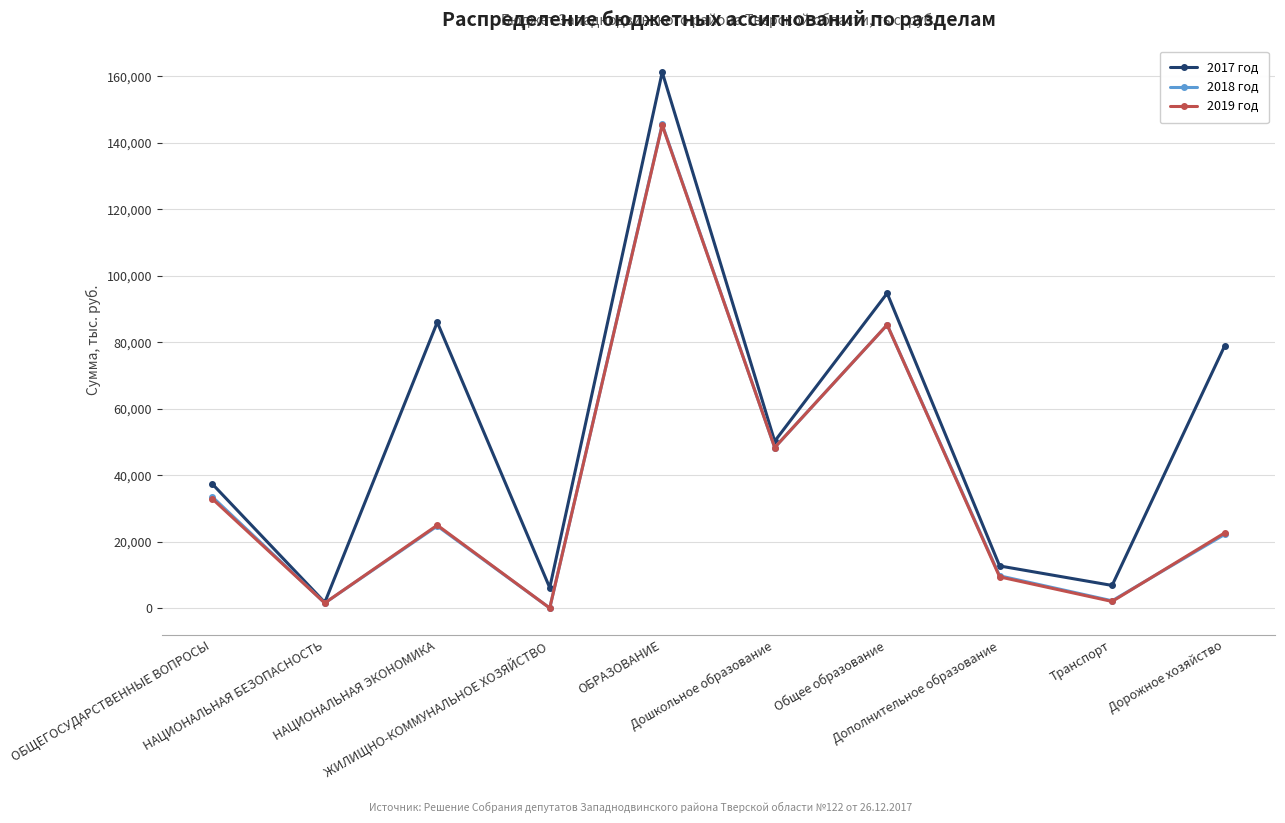

What is the difference between the 2017 год values at Дополнительное образование and Общее образование?

82037.2